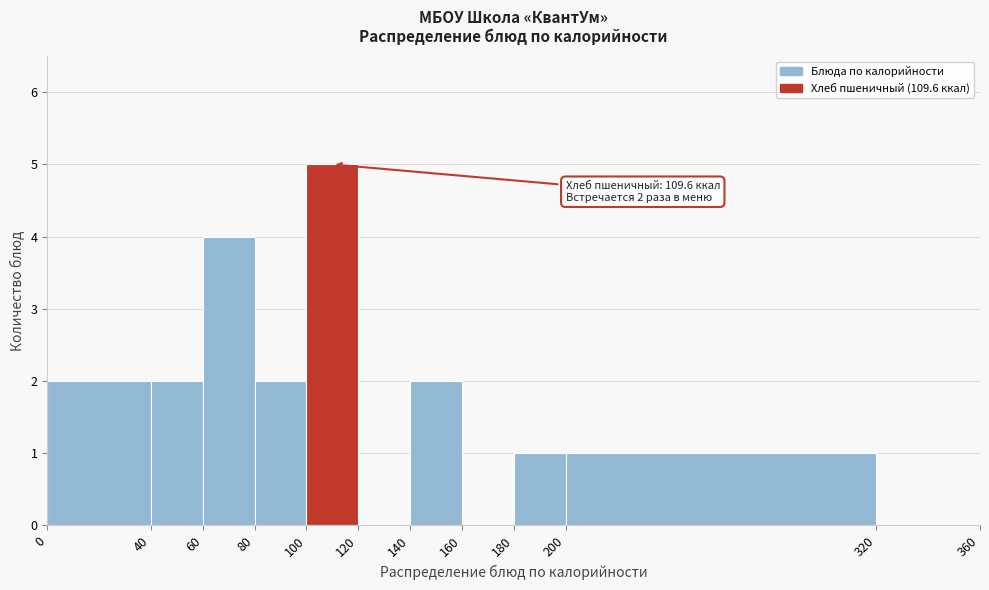

Over which range of the x-axis is the bar tallest?

100 to 120